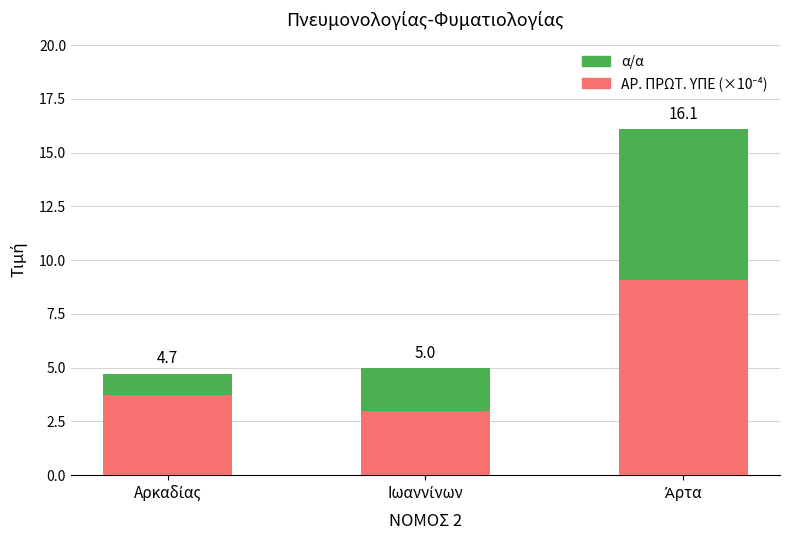

At which category is the sum across all series the highest?

Άρτα